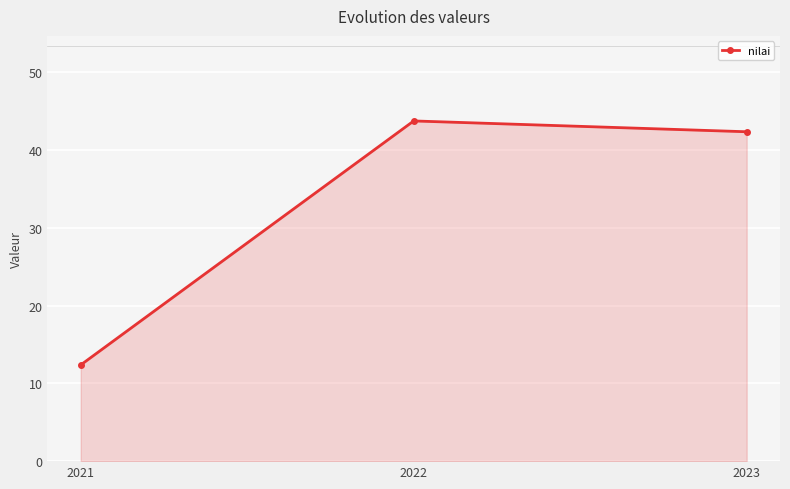

At which label does the data first exceed 42?

2022